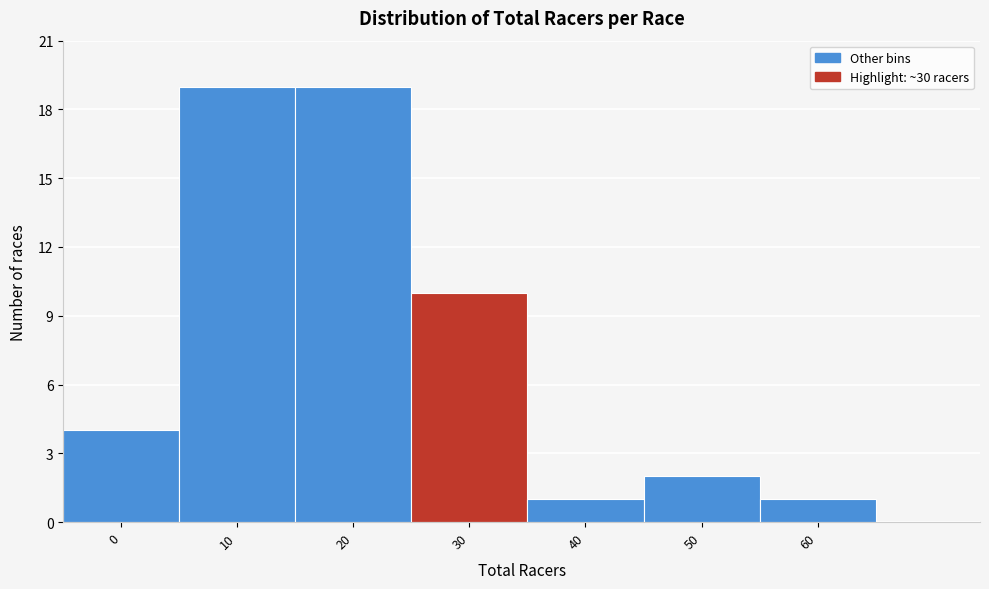

Reading right to left, list all the values displayed in this chart.

60=1	50=2	40=1	30=10	20=19	10=19	0=4